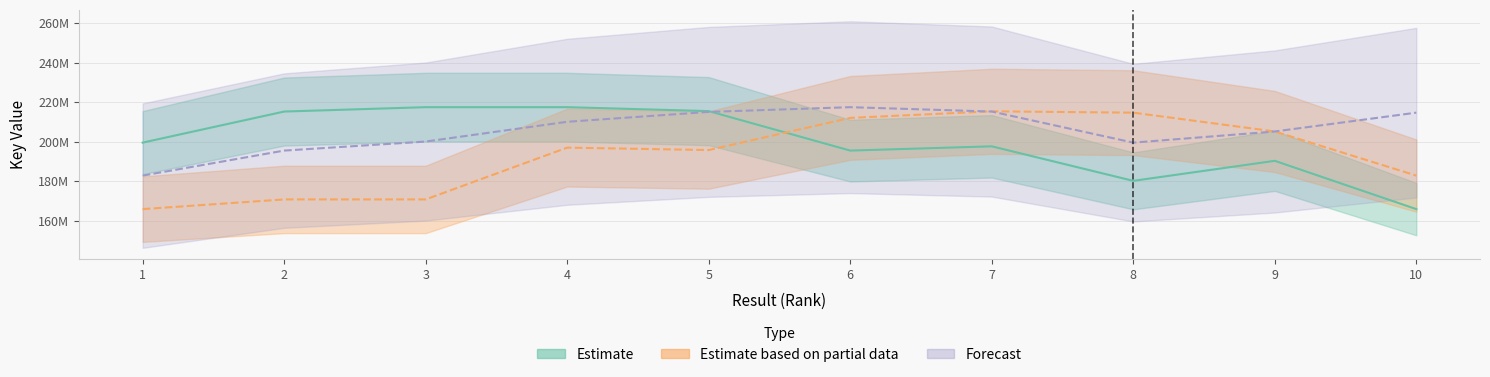

Reading left to right, what are all the values shown in this chart?

Estimate: 1=199454039	2=215182959	3=217397086	4=217396862	5=215396175	6=195424243	7=197585241	8=180110480	9=190245303	10=165807507
Estimate based on partial data: 1=165807507	2=170711199	3=170711199	4=196924523	5=195698401	6=211969390	7=215301876	8=214620200	9=205099871	10=182764121
Forecast: 1=182764121	2=195424243	3=200000000	4=210000000	5=215000000	6=217397086	7=215182959	8=199454039	9=205099871	10=214620200